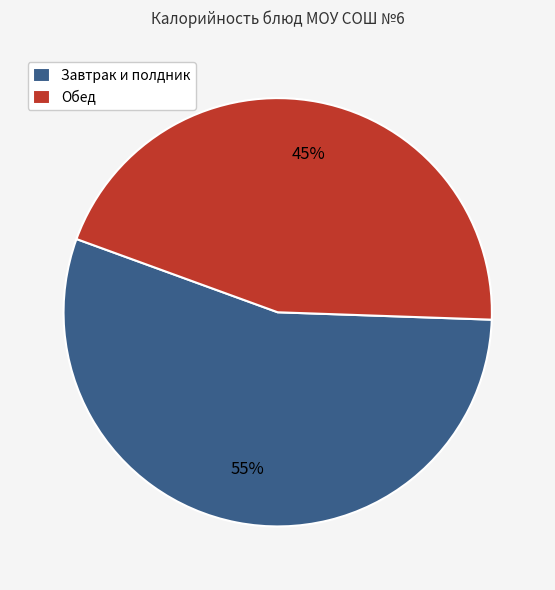

Count the number of slices in the pie.

2